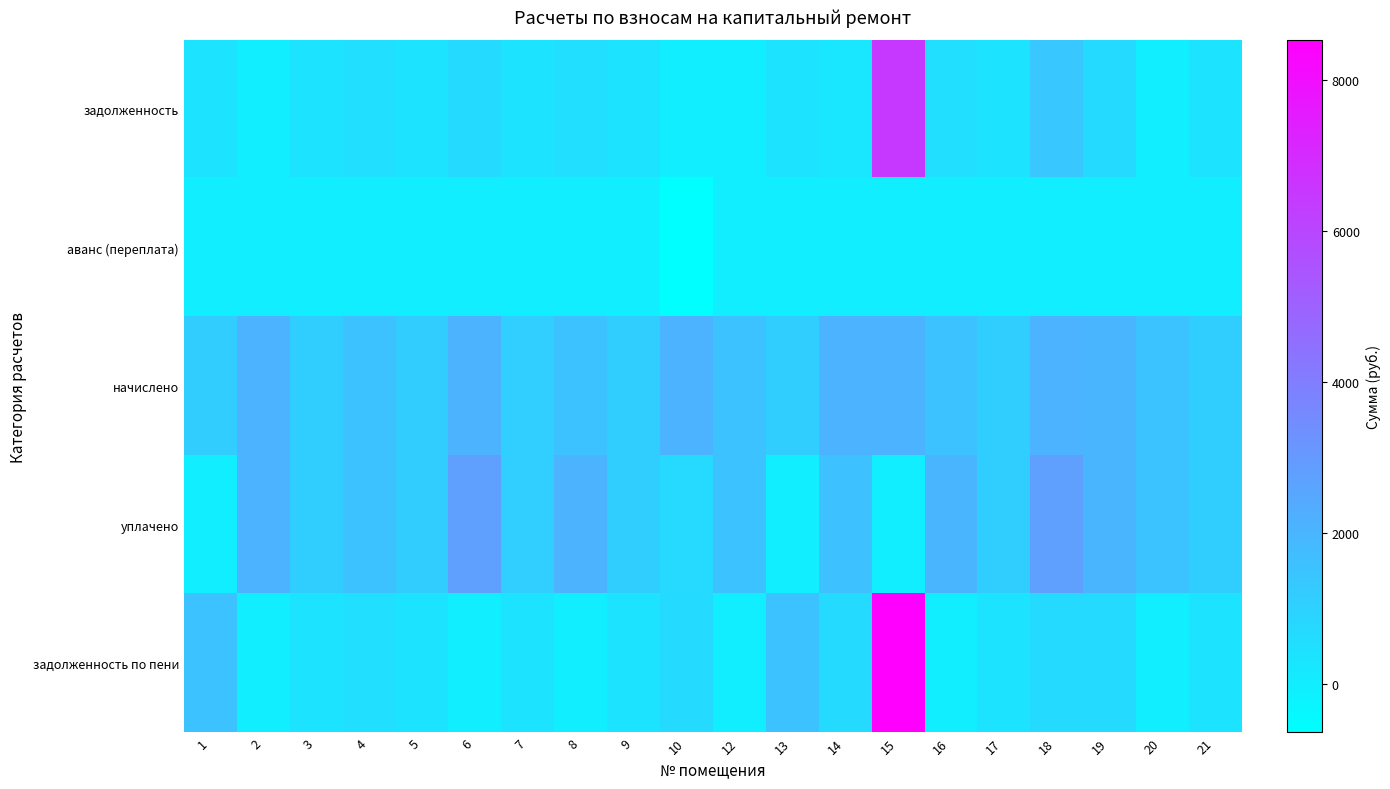

Between 1 and 10, which series saw the biggest shift?

начислено